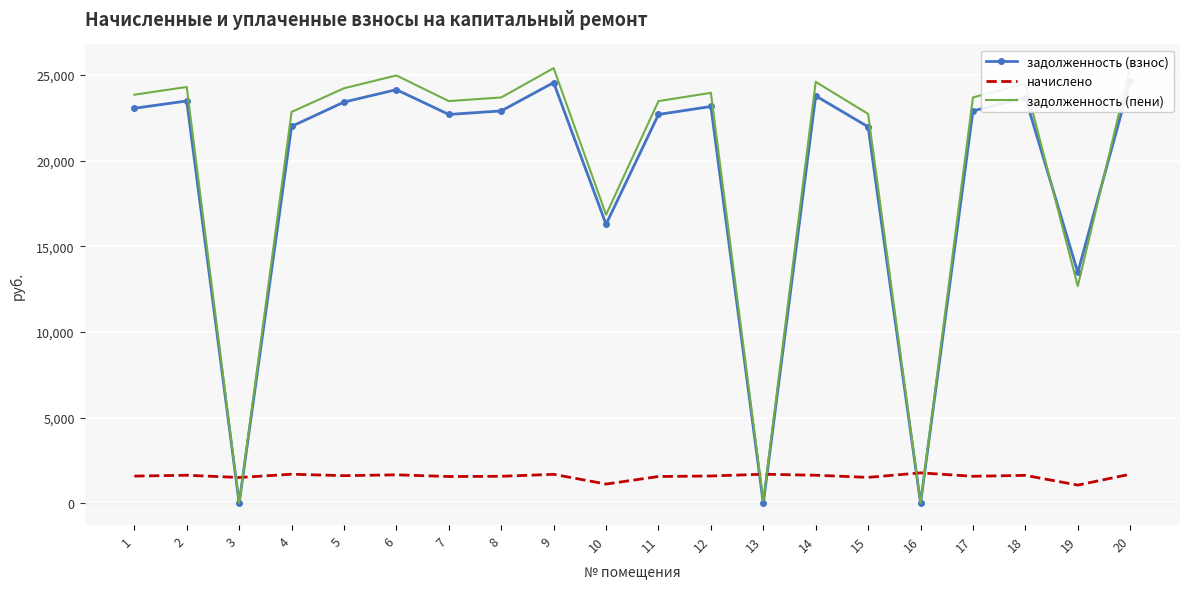

What is the value of the задолженность (взнос) point at the 6th from the left?

24147.8